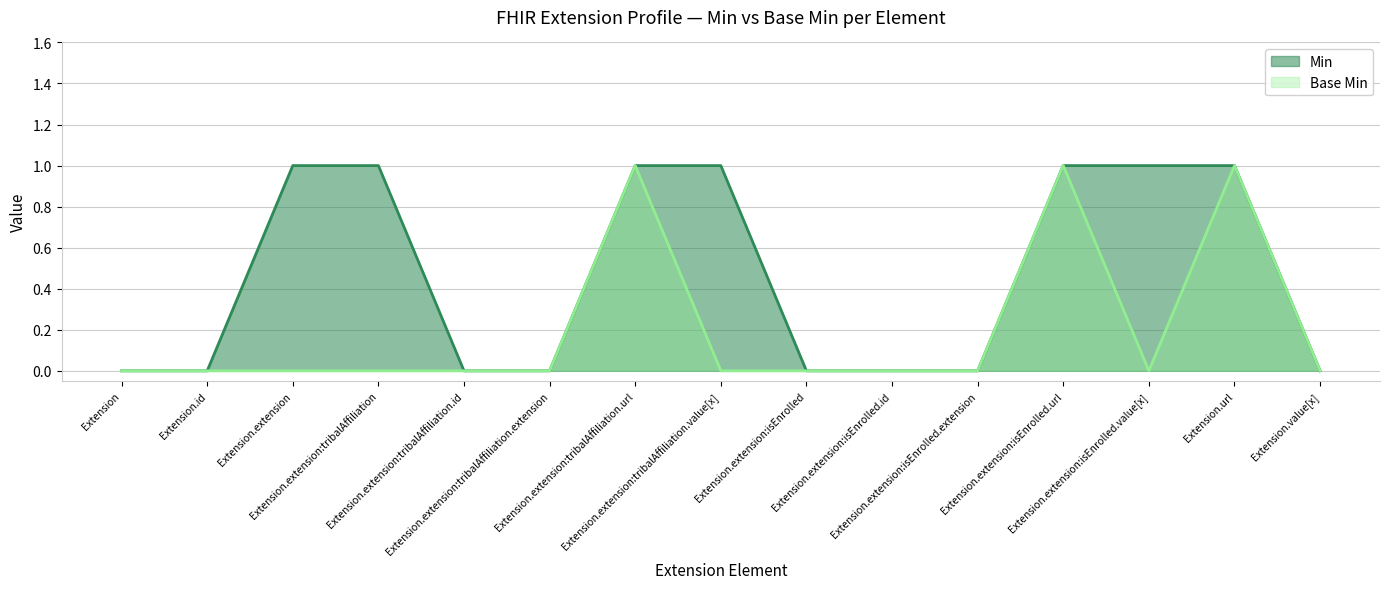

Count the Base Min values in the range 0 to 1.

15